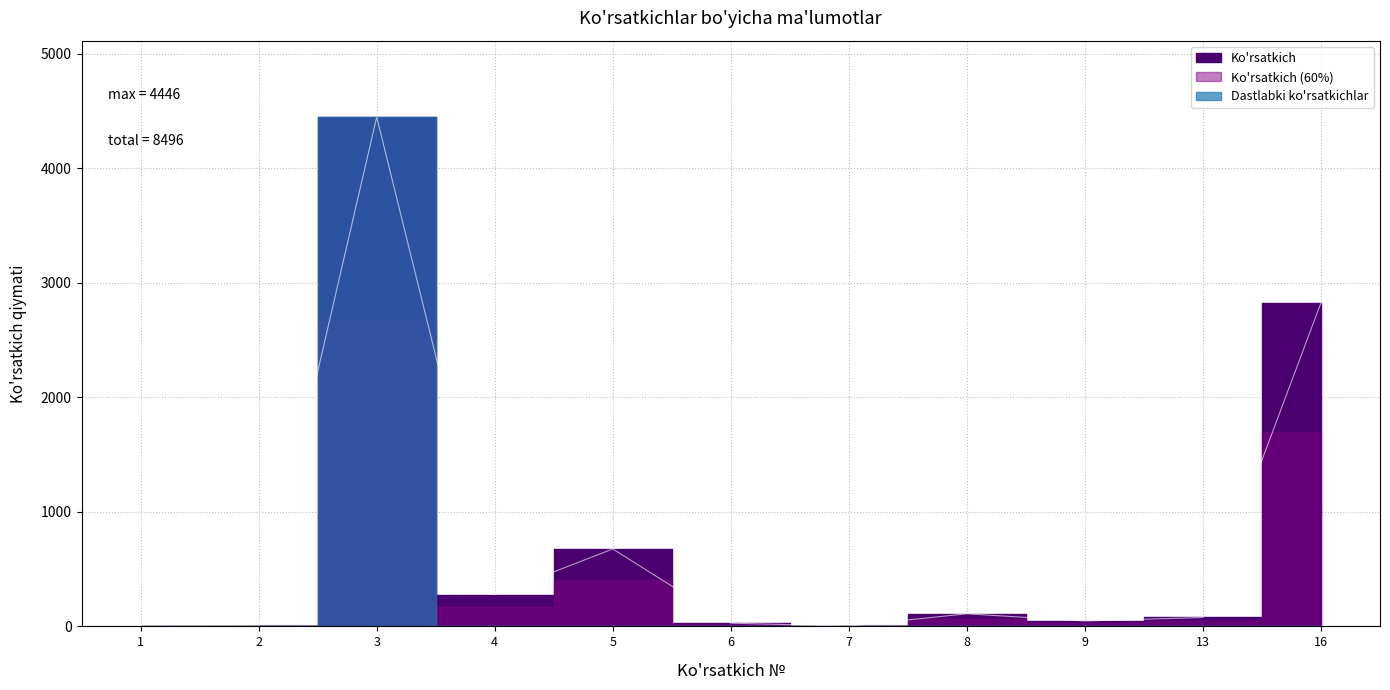

What is the average value?

772